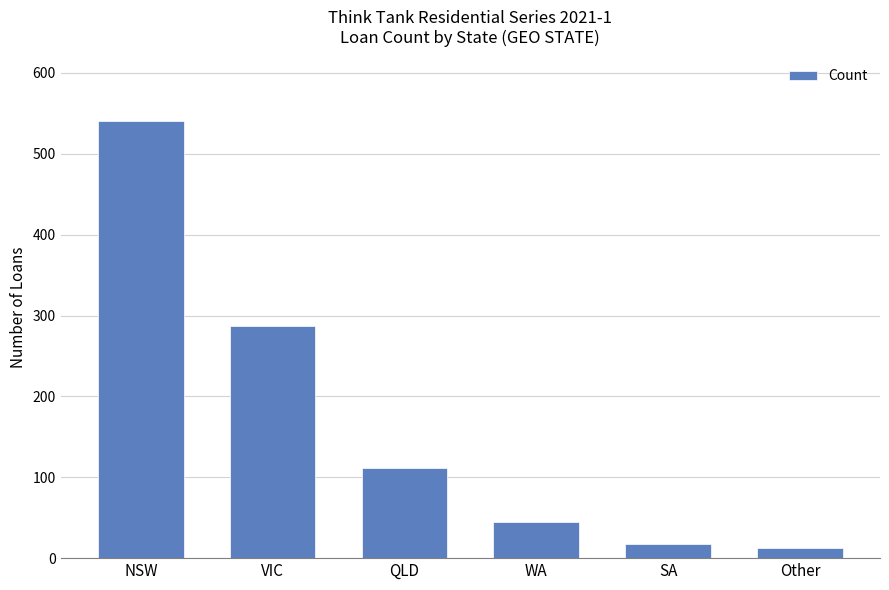

Is it true that the value at WA is 45?

True